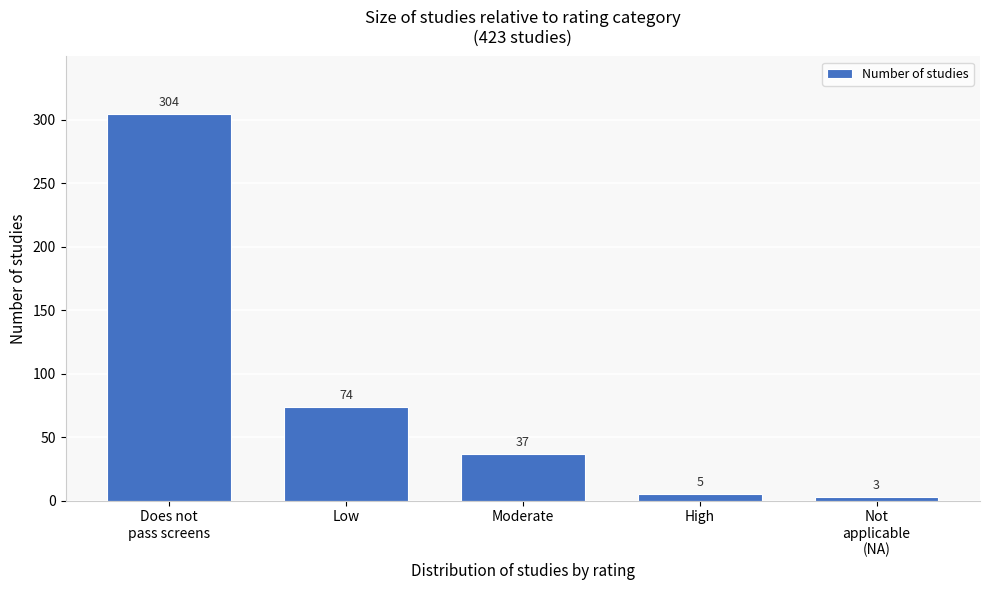

Reading left to right, what are all the values shown in this chart?

304	74	37	5	3